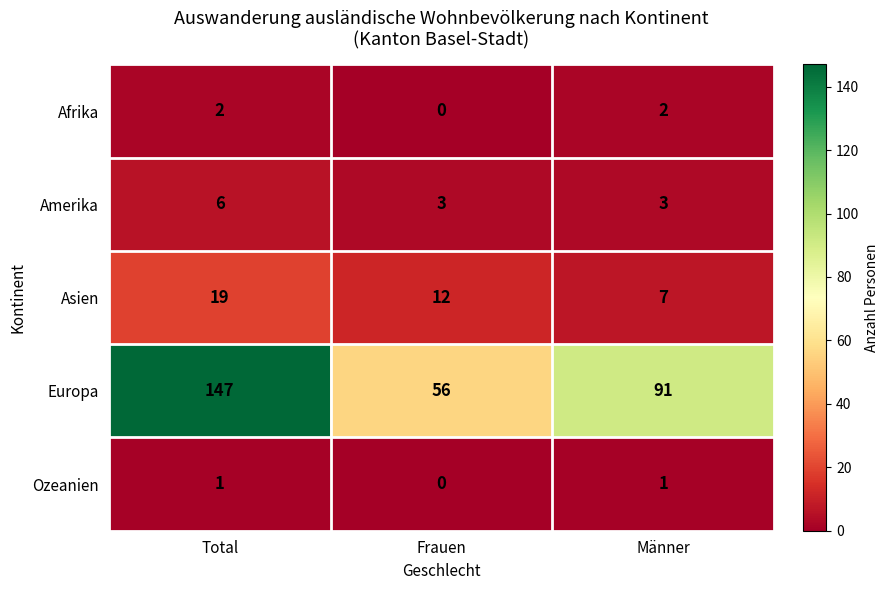

What is the average value of the Europa series?

98